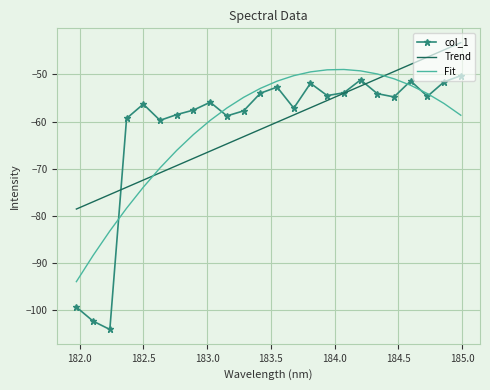

Which series ends up on top after the final intersection of Fit and Trend?

Trend